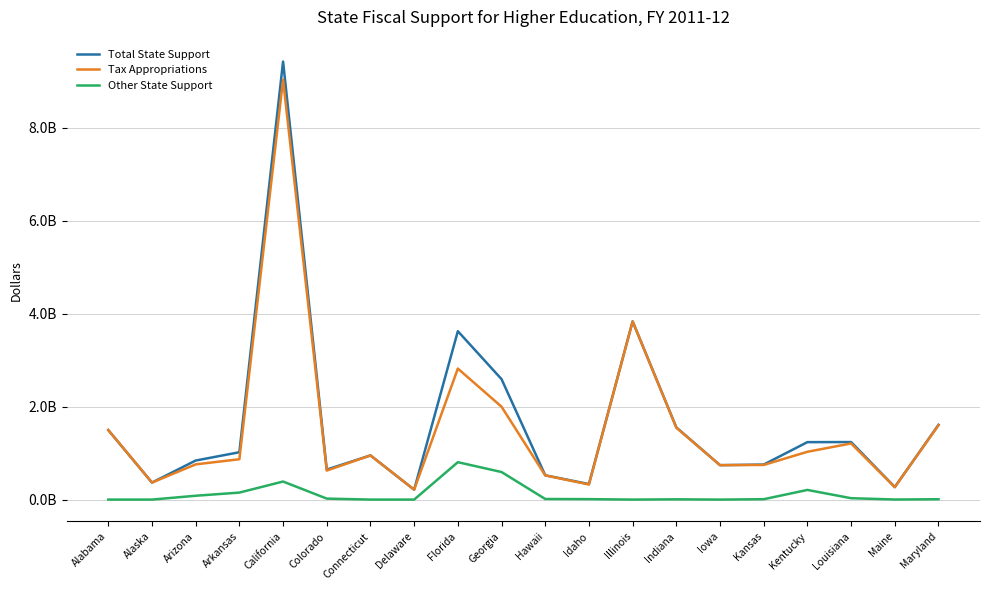

What are all the series names shown in the legend?

Total State Support, Tax Appropriations, Other State Support